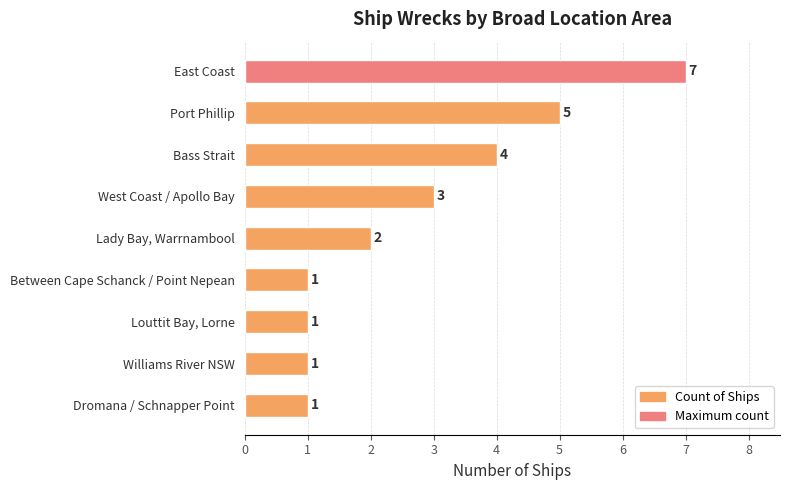

How many values are below 2?

4